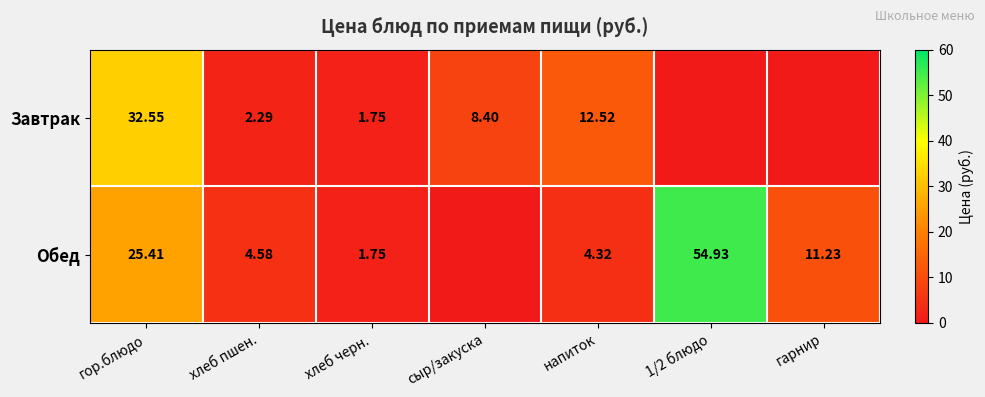

Which label corresponds to the largest value in the chart?

1/2 блюдо